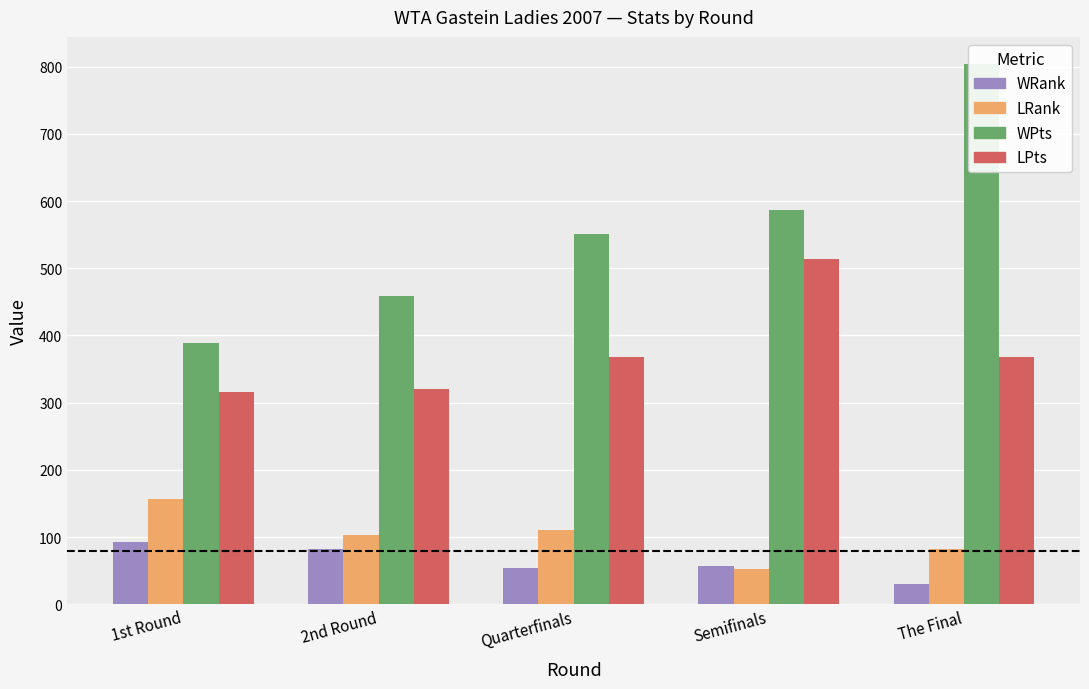

Does the chart contain stacked bars?

No